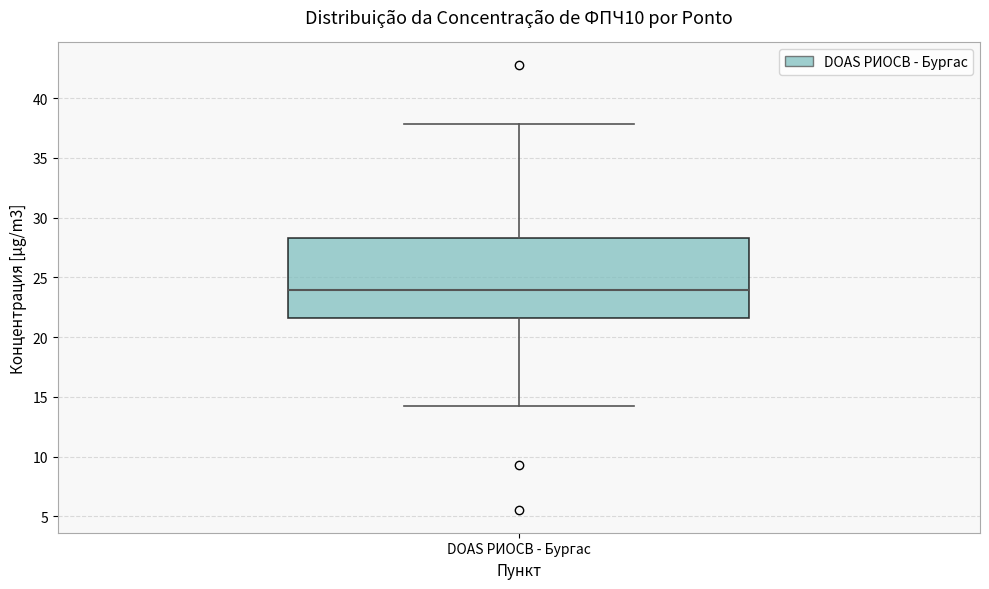

Where does the median line of the box for DOAS РИОСВ - Бургас sit on the y-axis? The values are not printed on the chart, so give them approximately, as read against the axis.

24.0